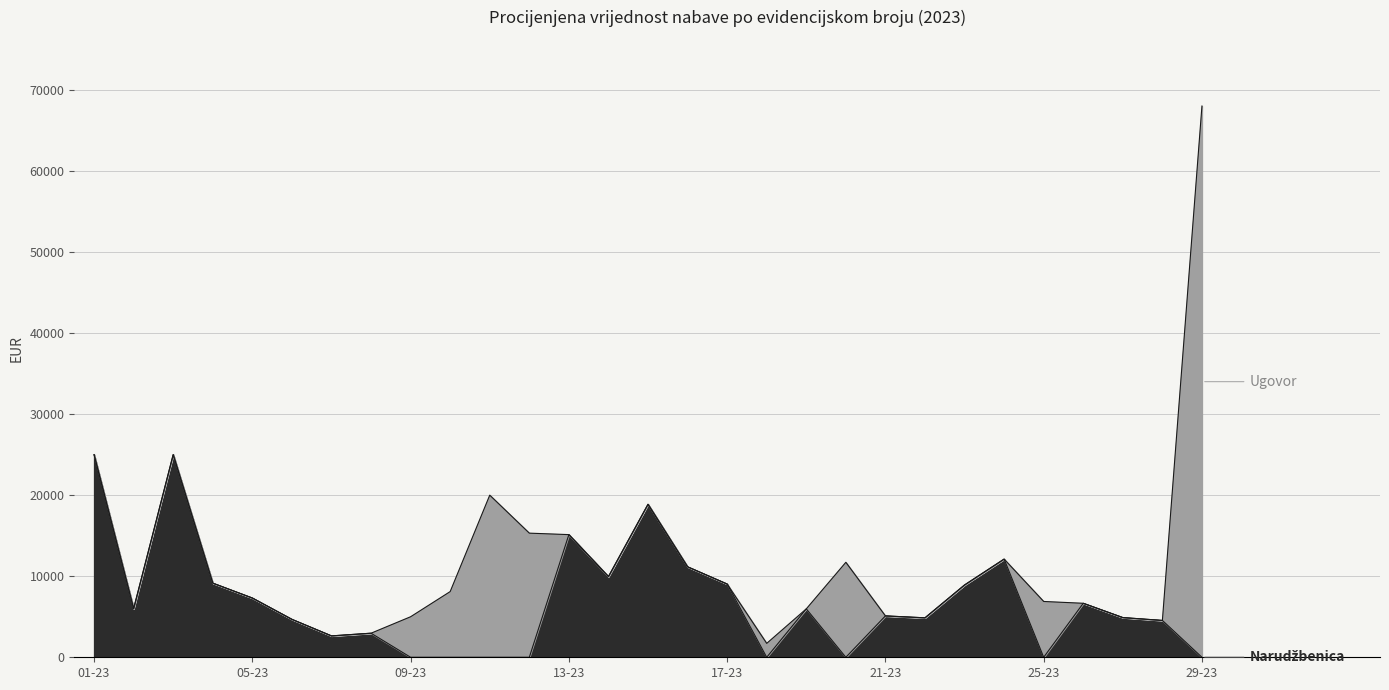

What position from the right is 28-23?

2